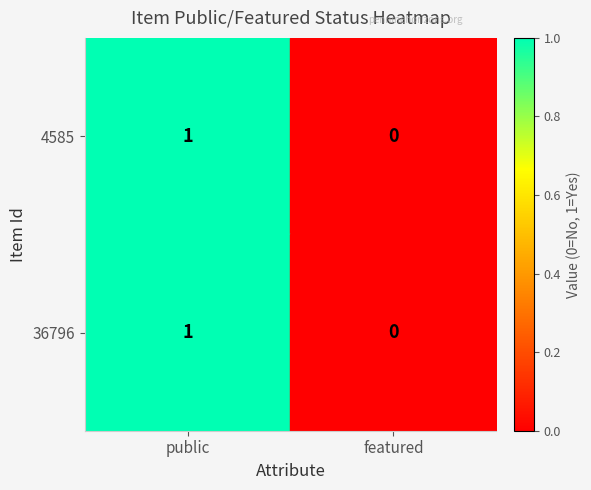

The 36796 series shows 1 at public. True or false?

True